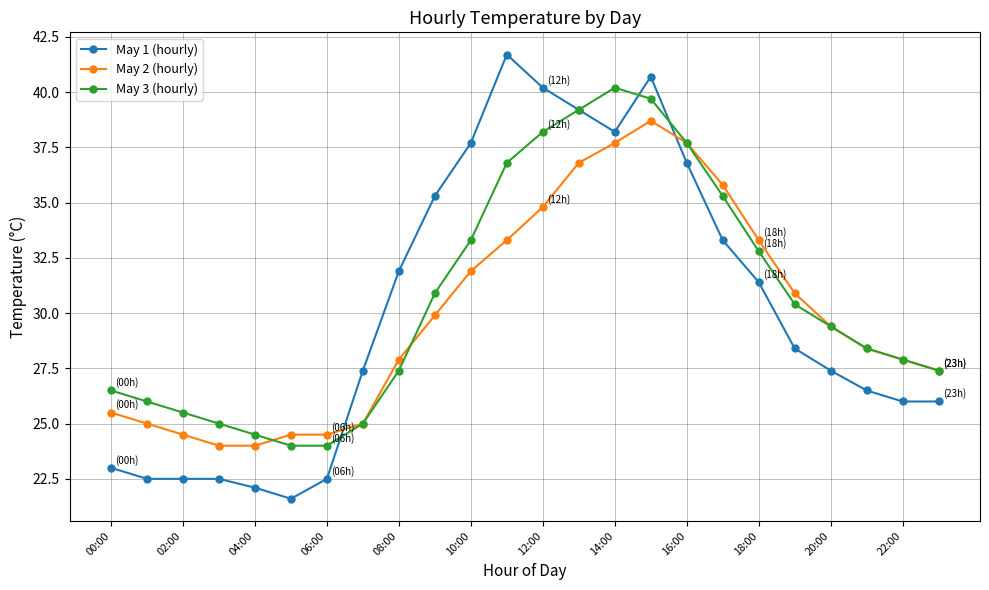

How many times do May 1 (hourly) and May 2 (hourly) cross each other?

2